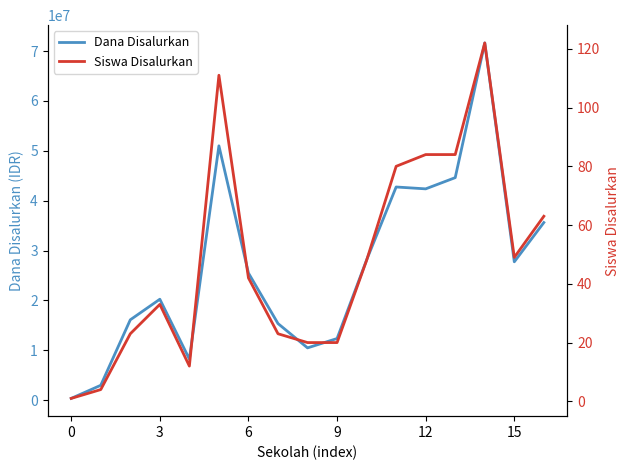

True or false: Siswa Disalurkan and Dana Disalurkan intersect in this chart.

False